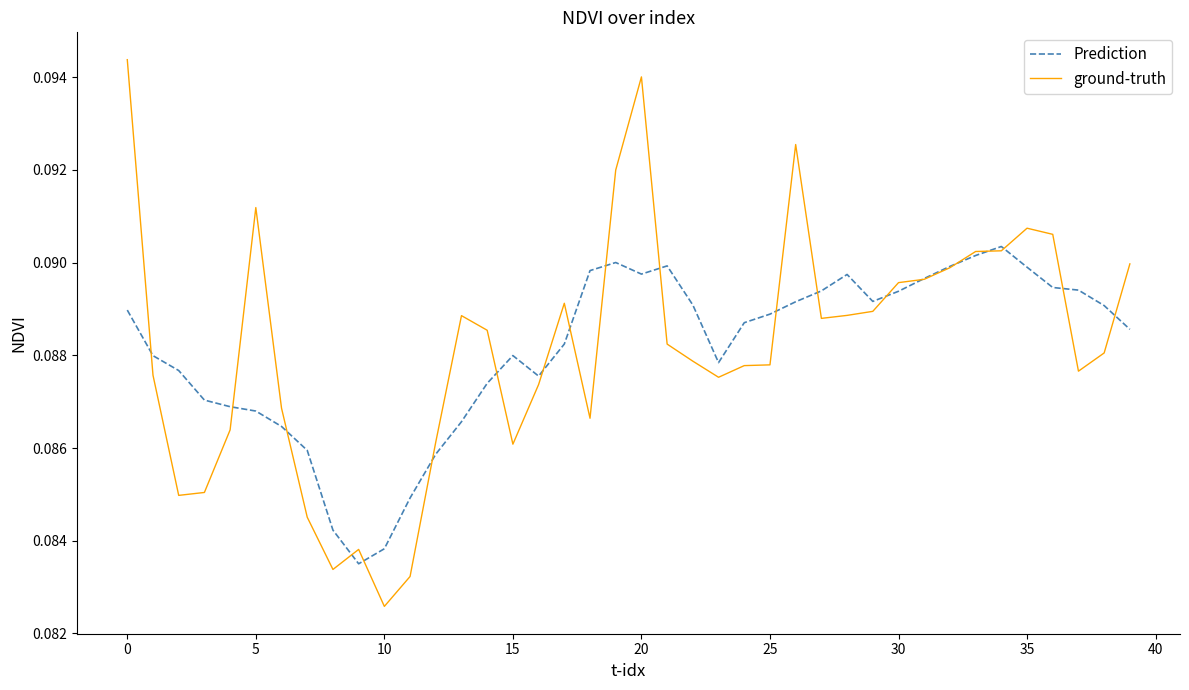

Count the Prediction values in the range 0 to 1.

40